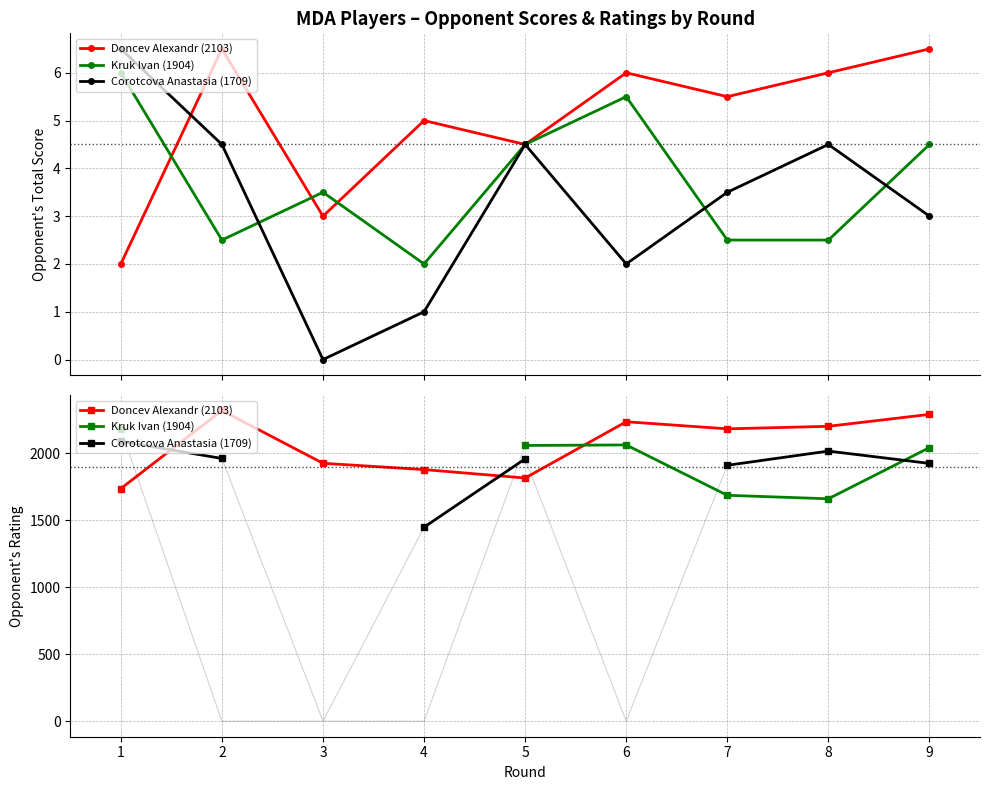

How many values in Kruk Ivan (1904) are above zero?

6